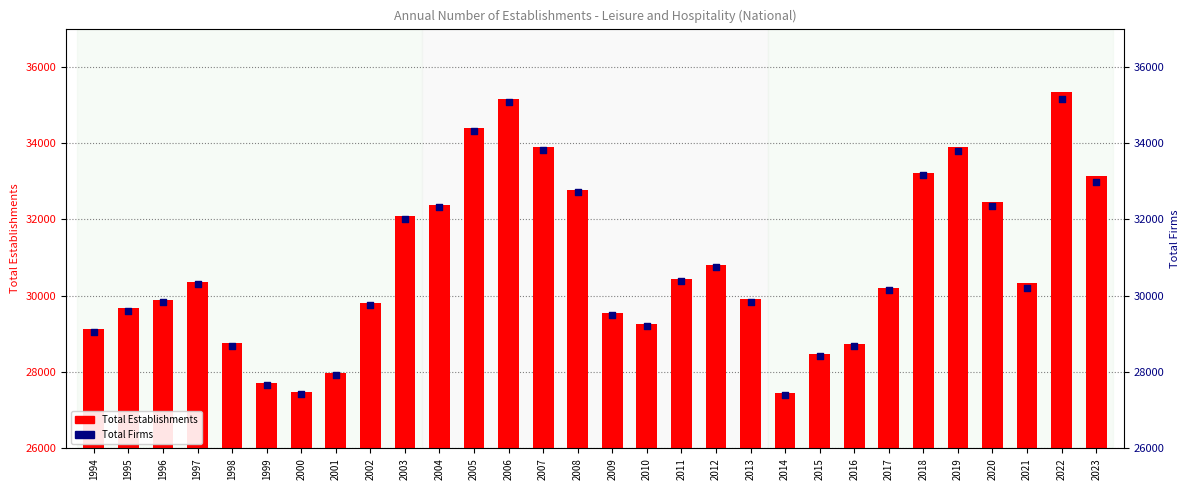

Which series has the widest spread of Y values?

Total Establishments